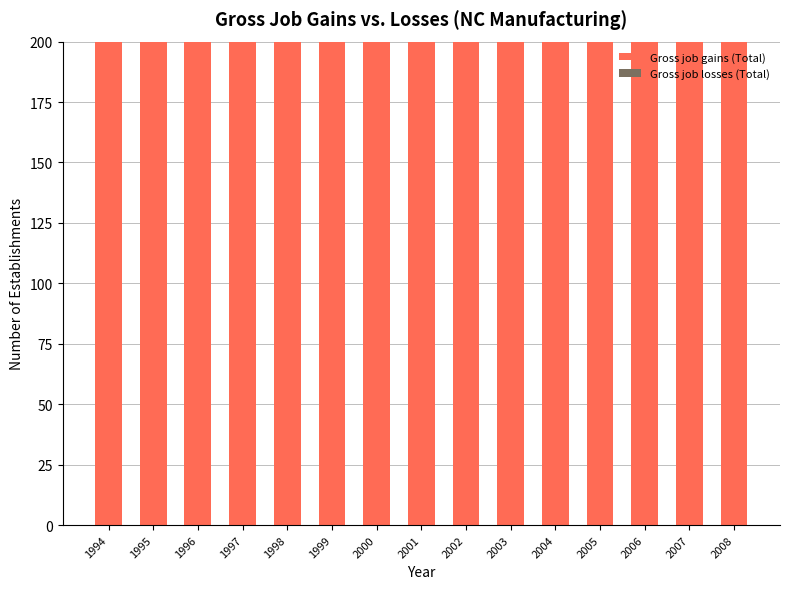

Is the value of Gross job gains (Total) at 2000 greater than the value of Gross job losses (Total) at 1997?

Yes